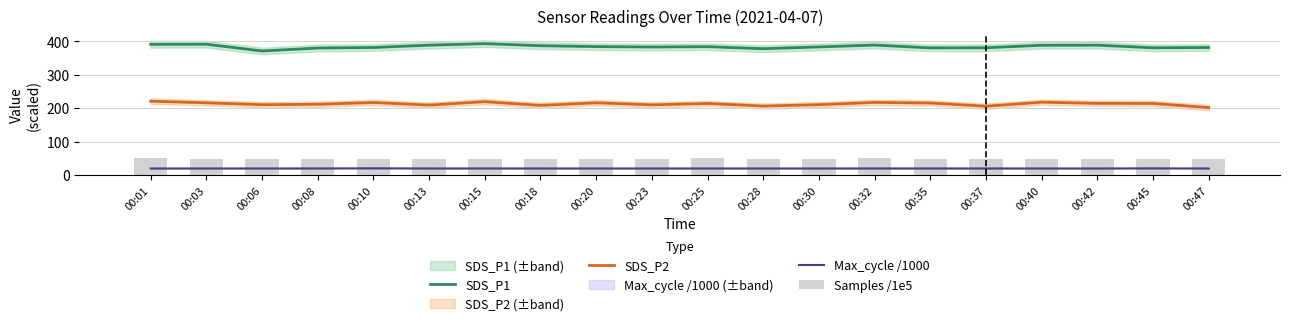

Is it true that SDS_P1 equals 525.3 at 00:35?

False